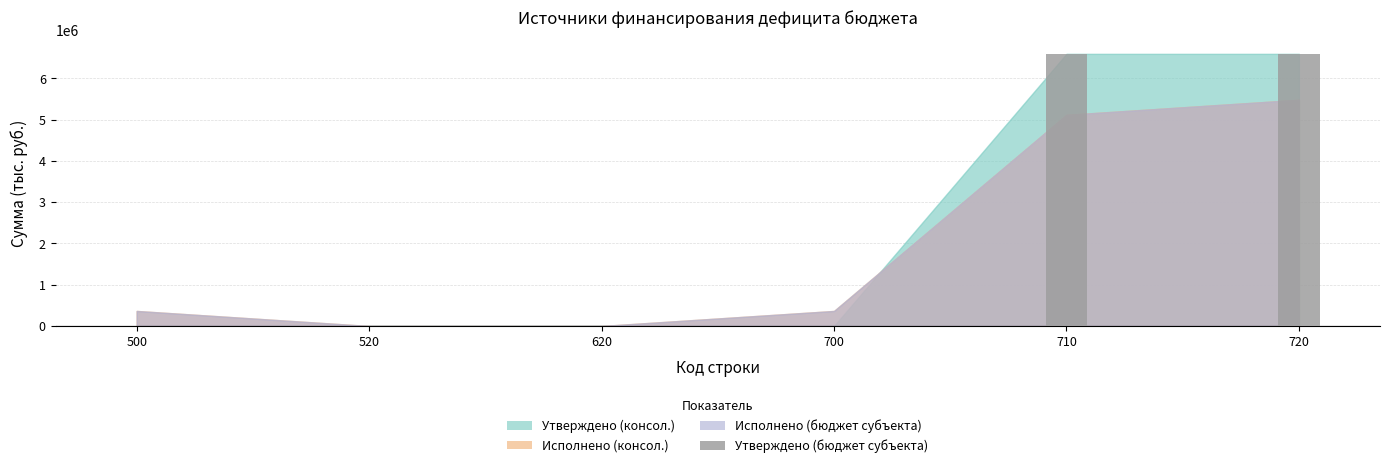

What is the spread (max minus min) of values at 500?

364804.5